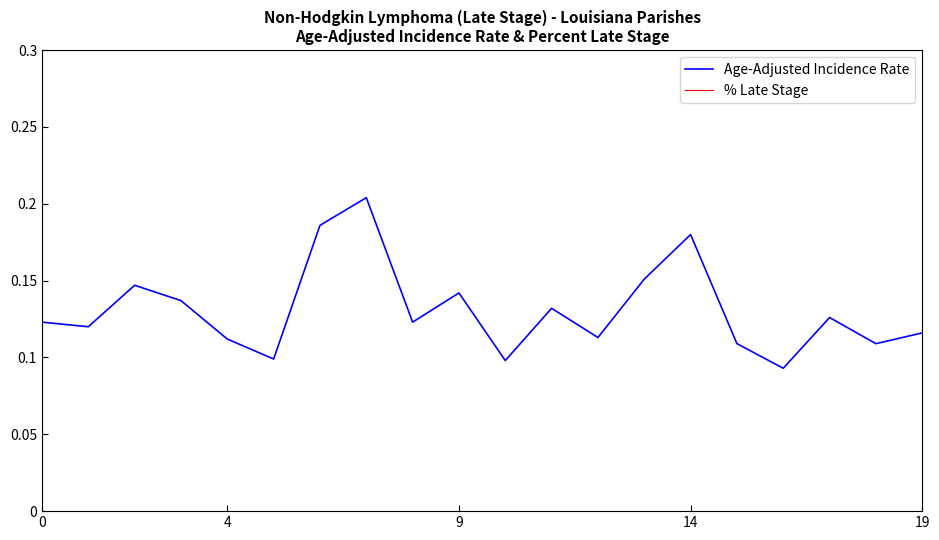

Which series has the largest total across all categories?

% Late Stage